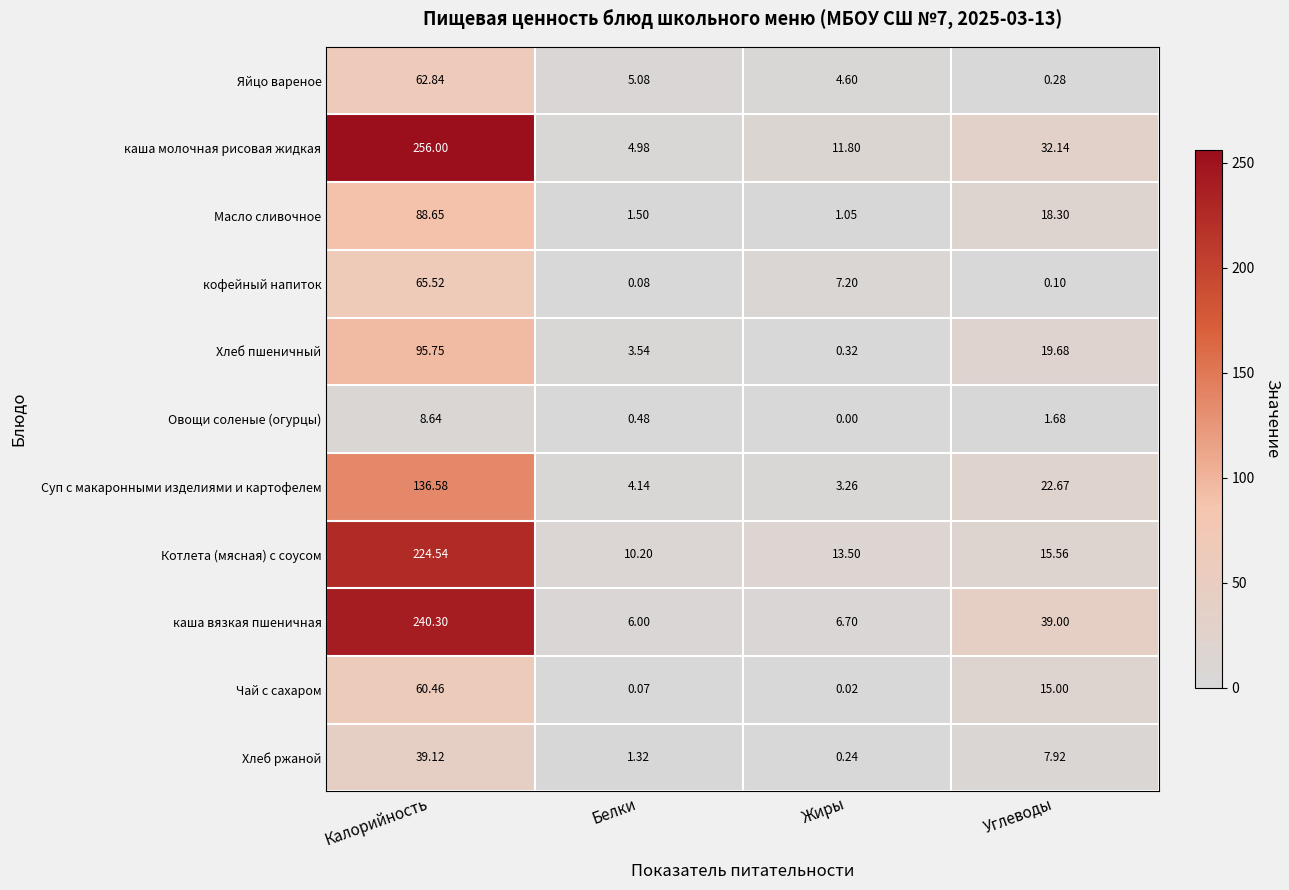

At which label does Чай с сахаром first exceed 15?

Калорийность